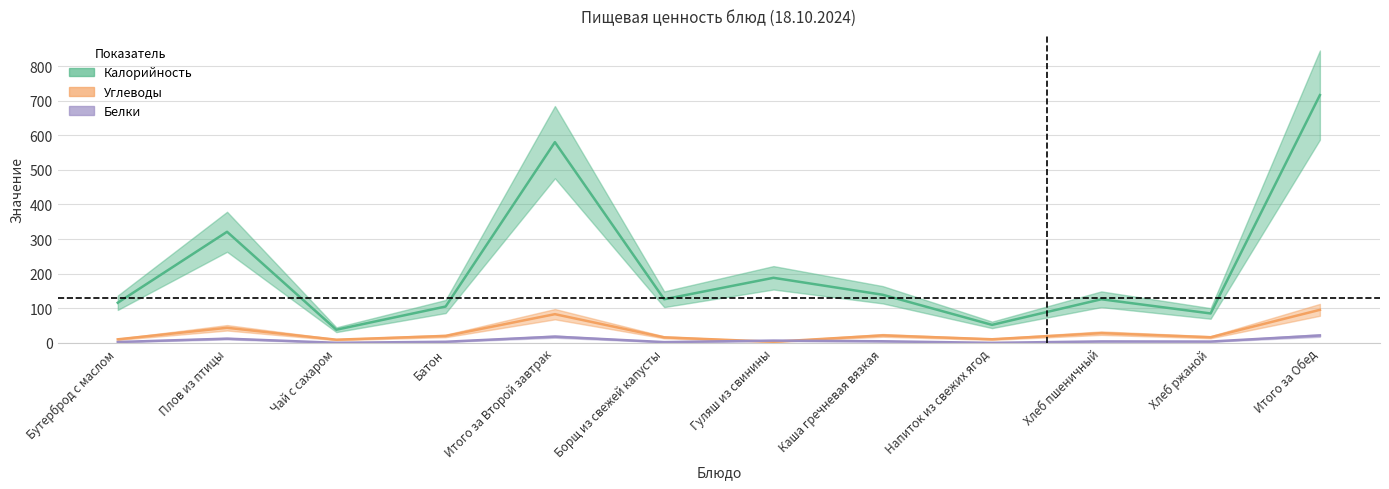

Which category has the lowest value in the Углеводы series?

Гуляш из свинины